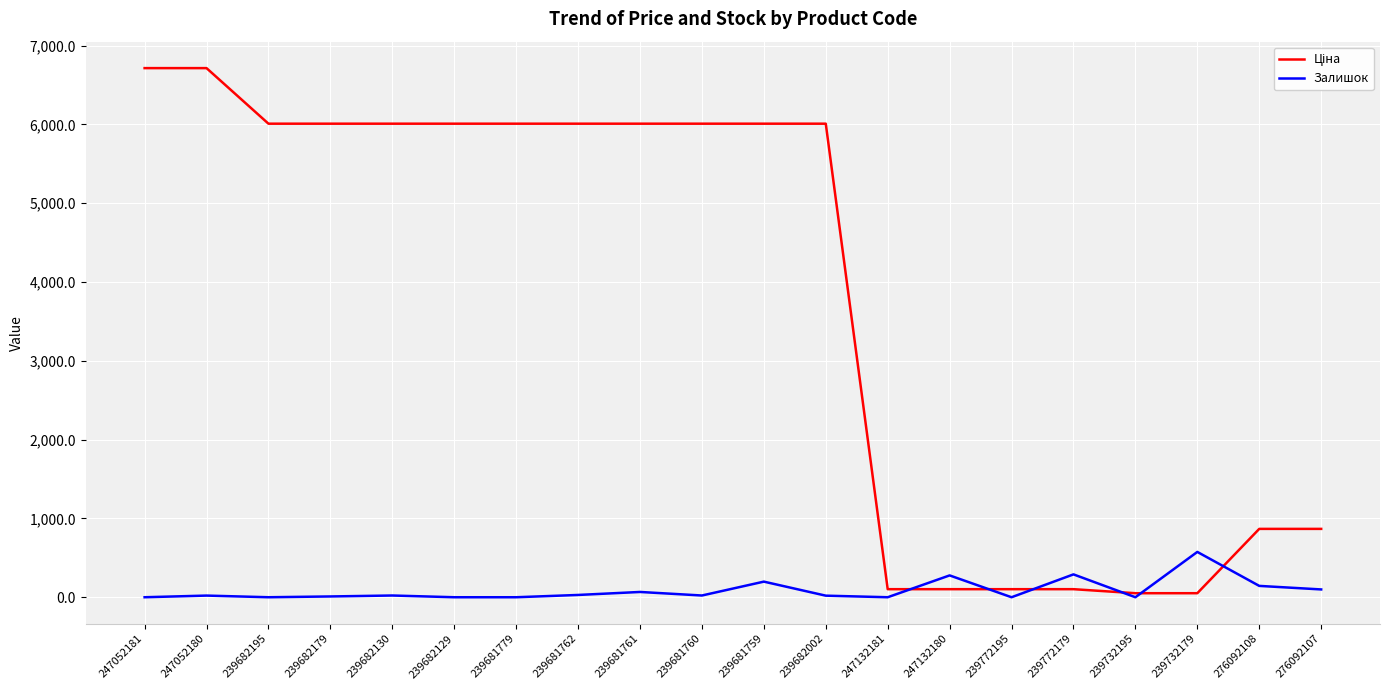

What is the difference between the highest and lowest values at 239681779?

6008.1